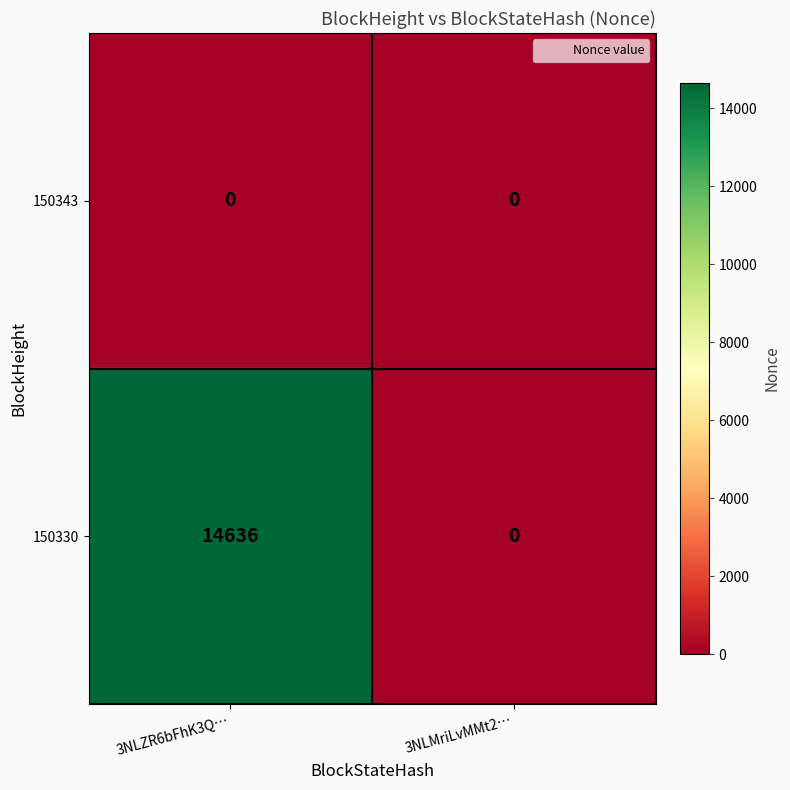

Reading right to left, what are all the values shown in this chart?

150343: 3NLMriLvMMt2…=0	3NLZR6bFhK3Q…=0
150330: 3NLMriLvMMt2…=0	3NLZR6bFhK3Q…=14636